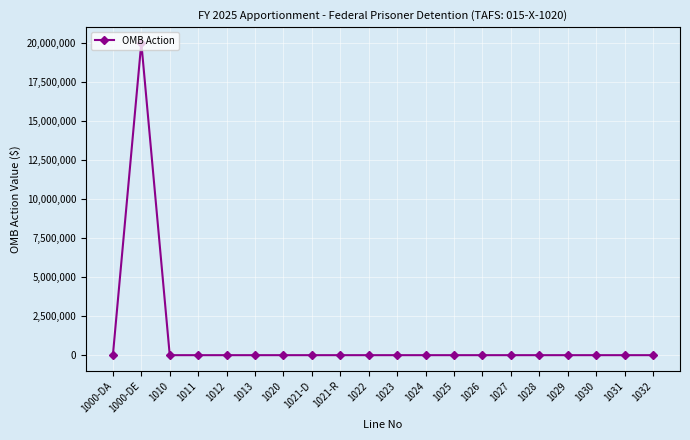

True or false: the data has more than 0 interior local peaks.

True